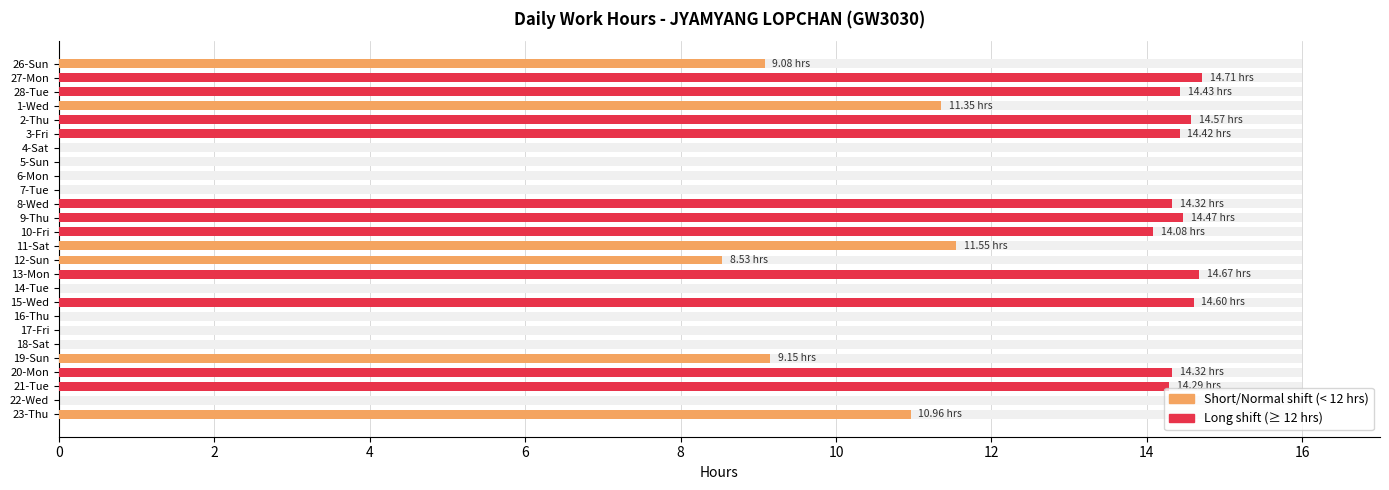

What is the difference between the second highest and minimum values?

14.7